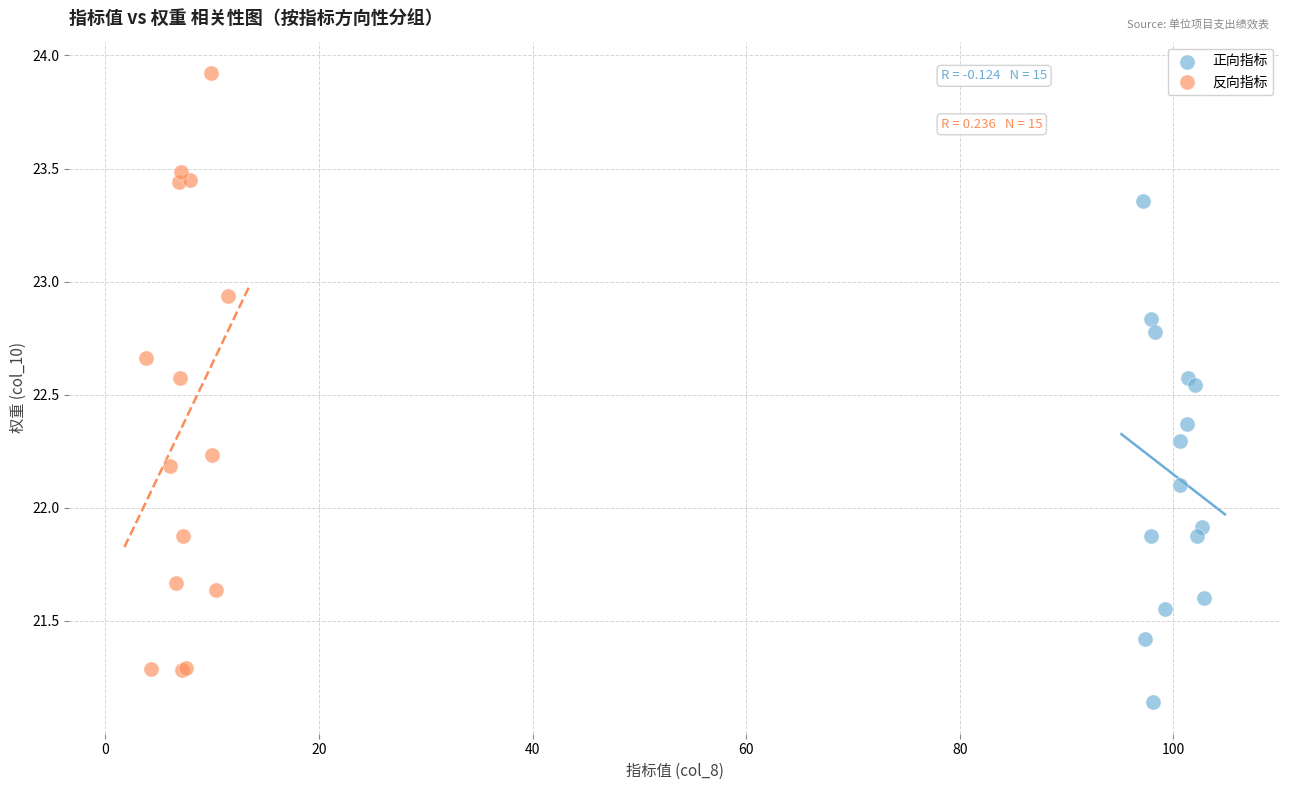

Which series reaches the minimum Y coordinate?

正向指标